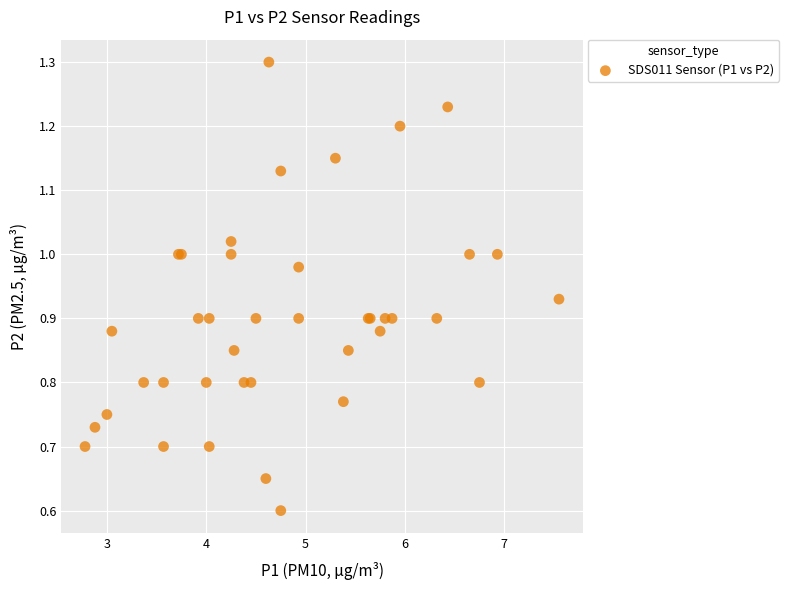

What Y value in the scatter plot is closest to 0?

0.6